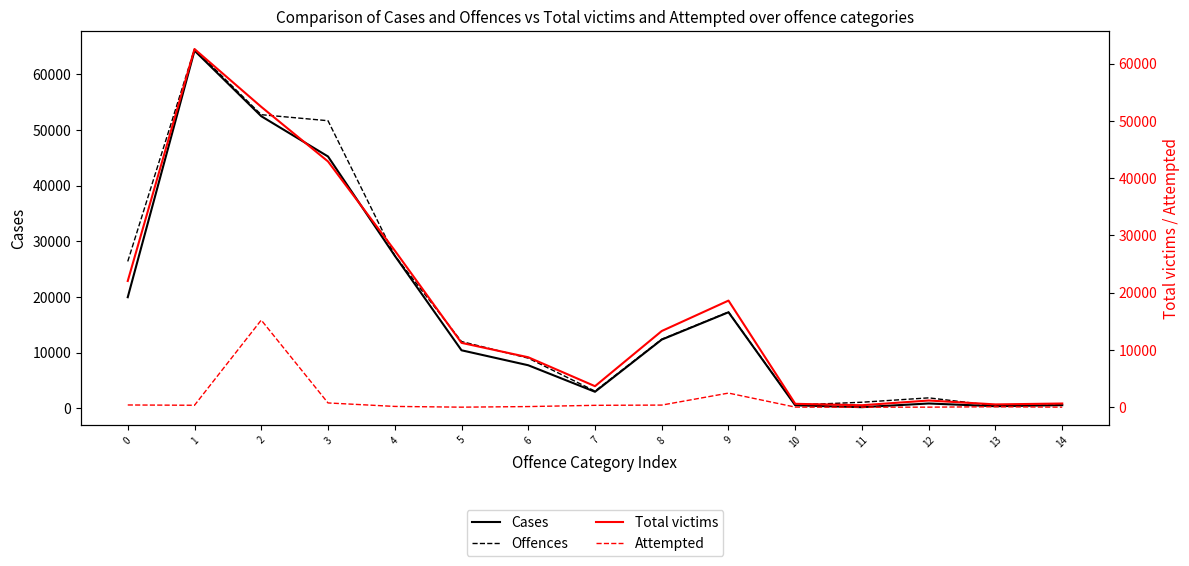

What is the total value across all series at 4?

82357